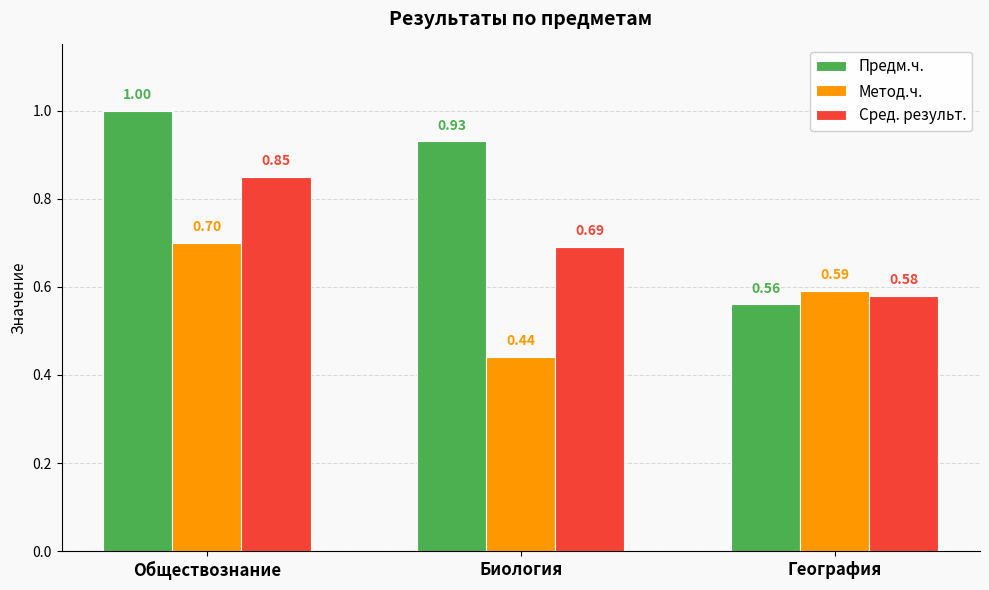

What is the spread (max minus min) of values at Биология?

0.5